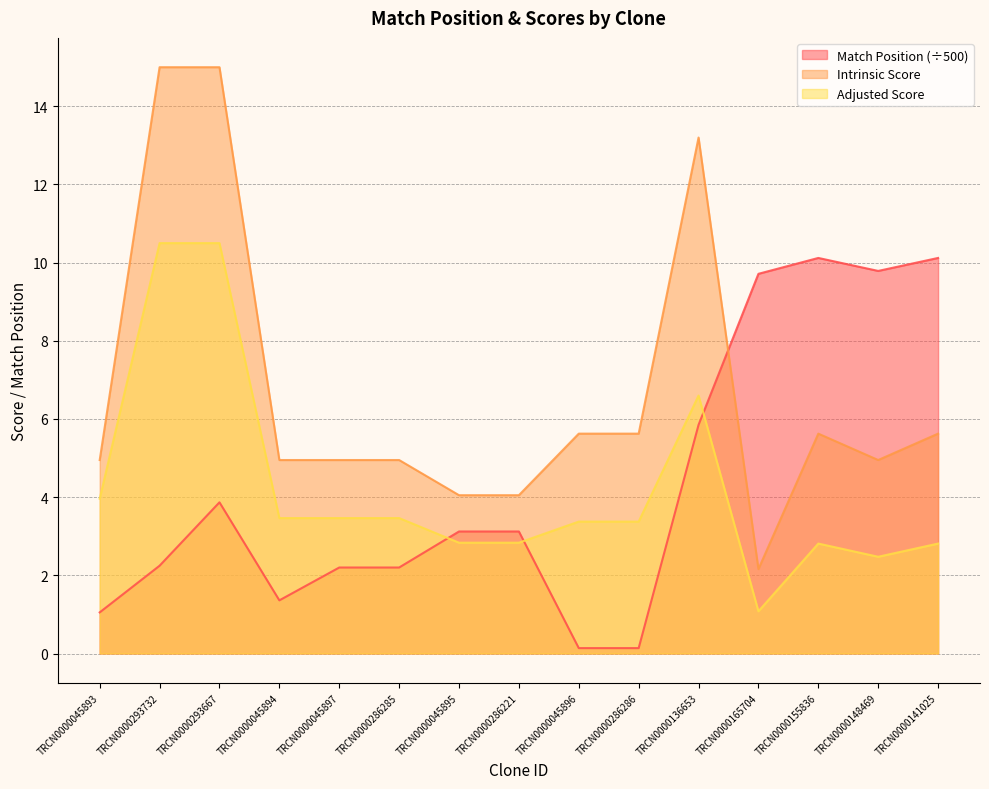

Reading left to right, list all the values displayed in this chart.

Match Position: TRCN0000045893=1.1	TRCN0000293732=2.2	TRCN0000293667=3.9	TRCN0000045894=1.4	TRCN0000045897=2.2	TRCN0000286285=2.2	TRCN0000045895=3.1	TRCN0000286221=3.1	TRCN0000045896=0.1	TRCN0000286286=0.1	TRCN0000136653=5.8	TRCN0000165704=9.7	TRCN0000155836=10.1	TRCN0000148469=9.8	TRCN0000141025=10.1
Adjusted Score: TRCN0000045893=4.0	TRCN0000293732=10.5	TRCN0000293667=10.5	TRCN0000045894=3.5	TRCN0000045897=3.5	TRCN0000286285=3.5	TRCN0000045895=2.8	TRCN0000286221=2.8	TRCN0000045896=3.4	TRCN0000286286=3.4	TRCN0000136653=6.6	TRCN0000165704=1.1	TRCN0000155836=2.8	TRCN0000148469=2.5	TRCN0000141025=2.8
Intrinsic Score: TRCN0000045893=5.0	TRCN0000293732=15.0	TRCN0000293667=15.0	TRCN0000045894=5.0	TRCN0000045897=5.0	TRCN0000286285=5.0	TRCN0000045895=4.0	TRCN0000286221=4.0	TRCN0000045896=5.6	TRCN0000286286=5.6	TRCN0000136653=13.2	TRCN0000165704=2.2	TRCN0000155836=5.6	TRCN0000148469=5.0	TRCN0000141025=5.6